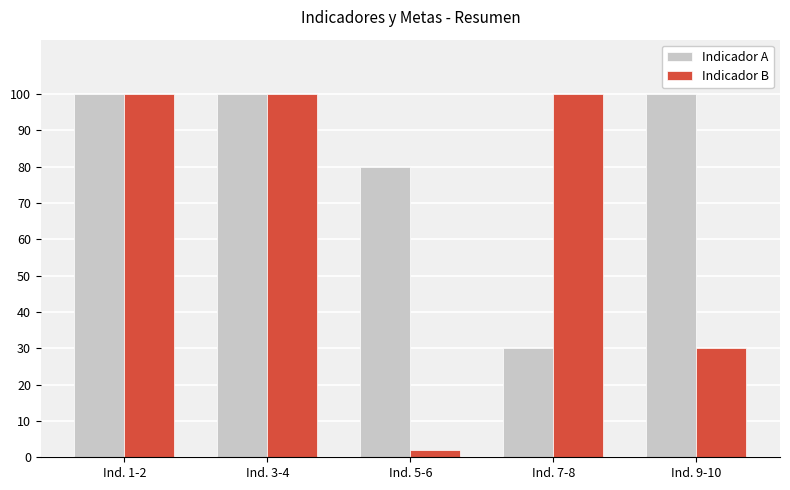

List the series in order of their overall mean, highest first.

Indicador A, Indicador B